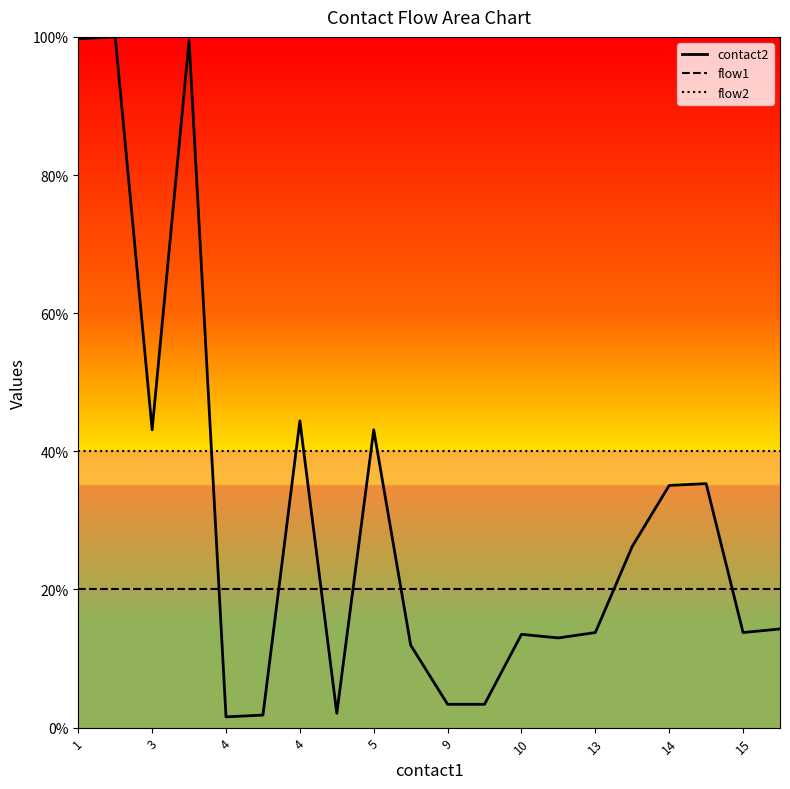

After their last crossing, which series has the higher values: flow1 line or contact2?

flow1 line